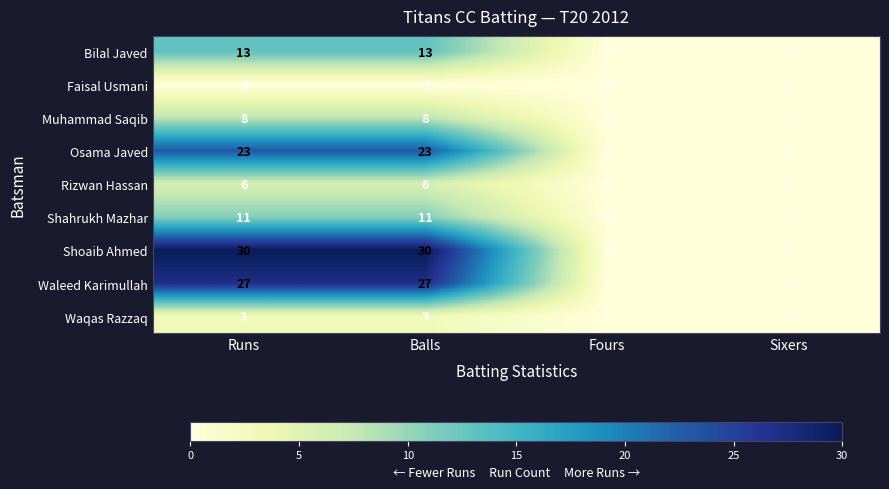

Which series has the largest range (max minus min)?

Shoaib Ahmed